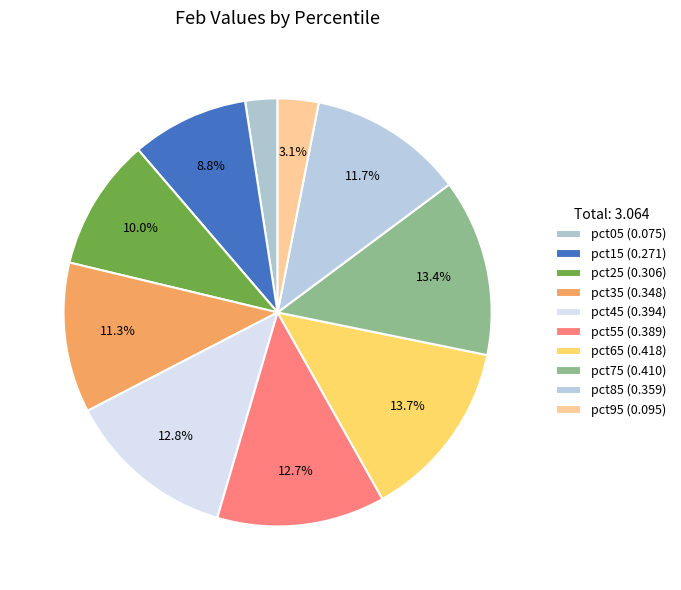

How many segments does this pie chart have?

10